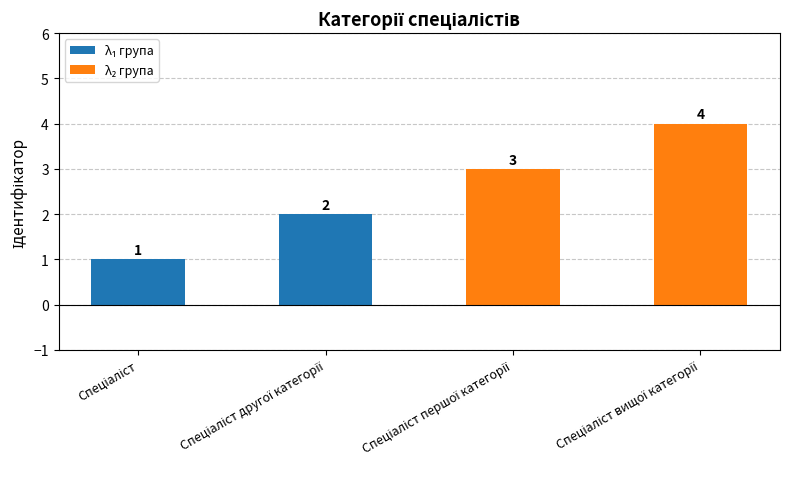

What is the difference between the maximum and minimum values?

3